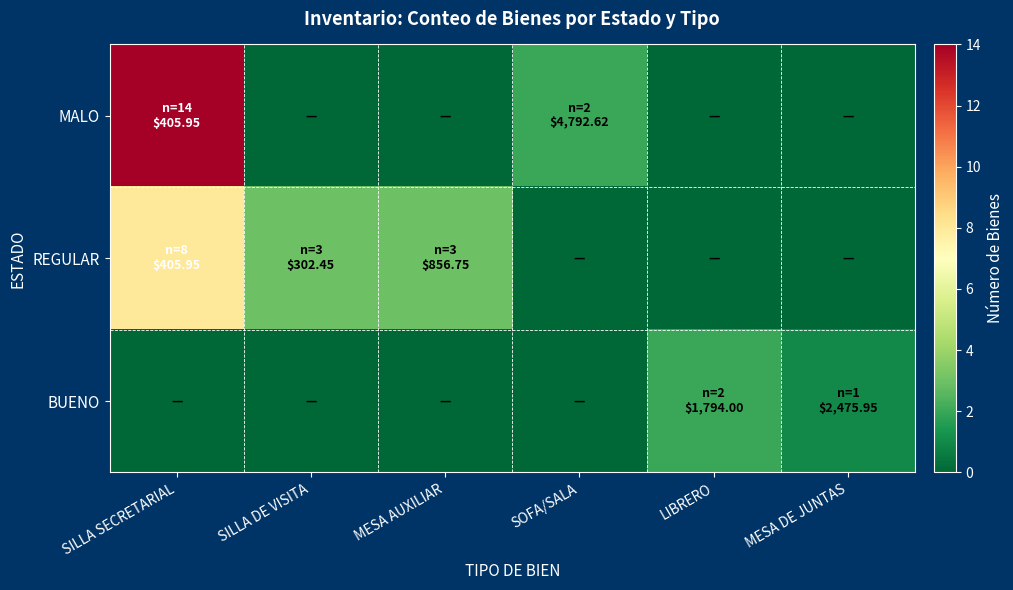

Reading left to right, transcribe all the data shown in this chart.

MALO: SILLA SECRETARIAL=14	SILLA DE VISITA=0	MESA AUXILIAR=0	SOFA/SALA=2	LIBRERO=0	MESA DE JUNTAS=0
REGULAR: SILLA SECRETARIAL=8	SILLA DE VISITA=3	MESA AUXILIAR=3	SOFA/SALA=0	LIBRERO=0	MESA DE JUNTAS=0
BUENO: SILLA SECRETARIAL=0	SILLA DE VISITA=0	MESA AUXILIAR=0	SOFA/SALA=0	LIBRERO=2	MESA DE JUNTAS=1